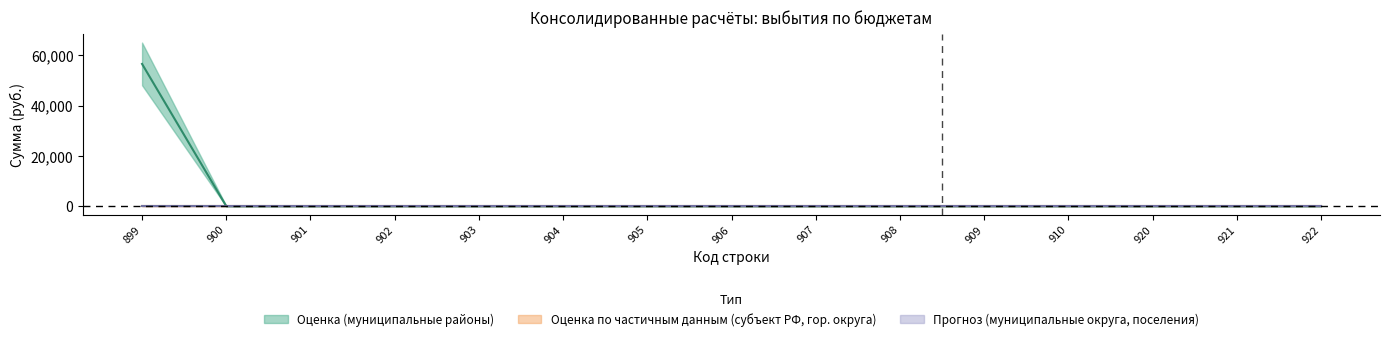

What is the maximum value shown in the chart?

56600